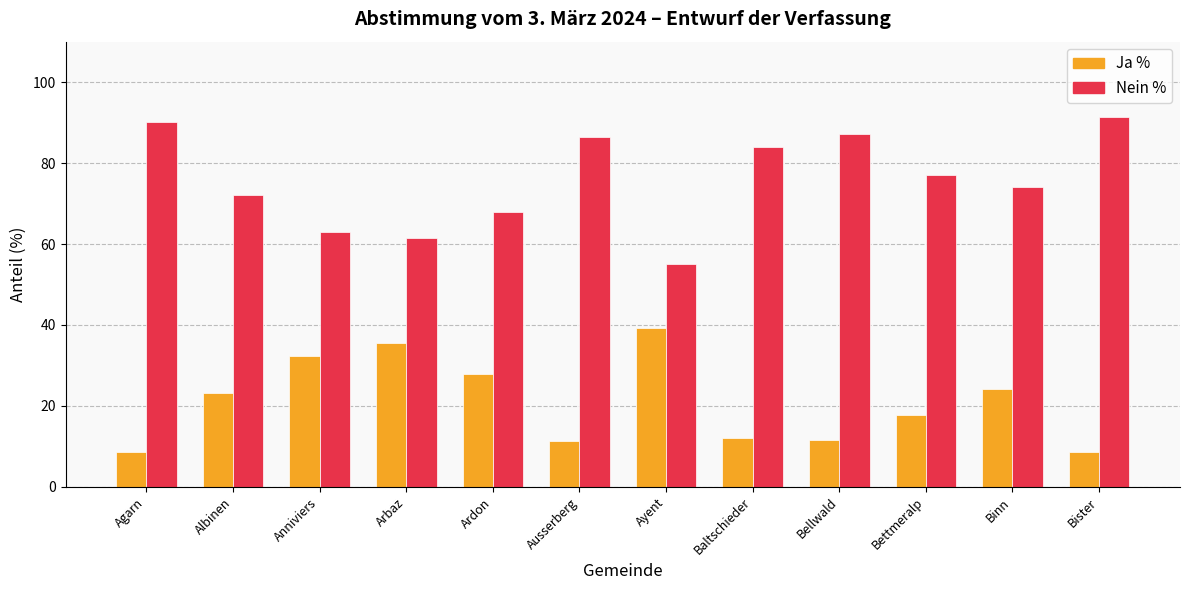

What is the sum of all Nein % values?

909.7